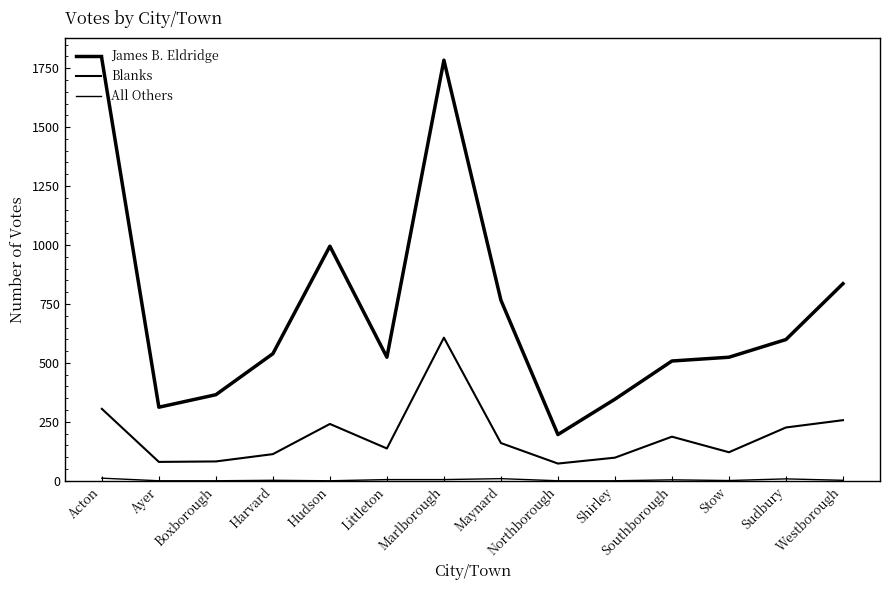

What is the total value across all series at Maynard?

935